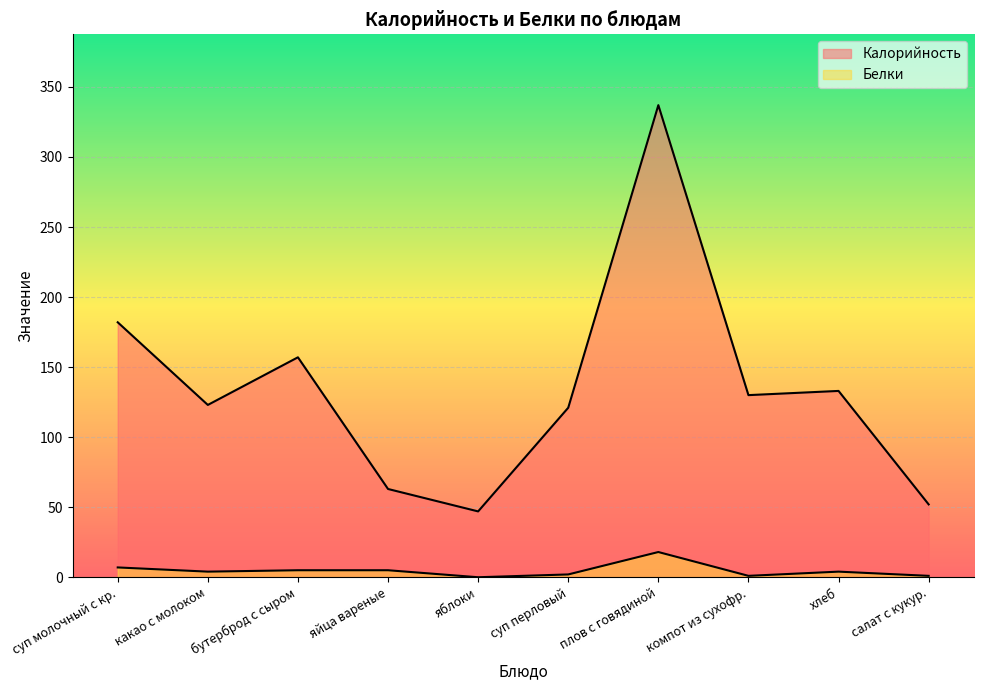

What is the sum of the Калорийность values at суп перловый and суп молочный с кр.?

303